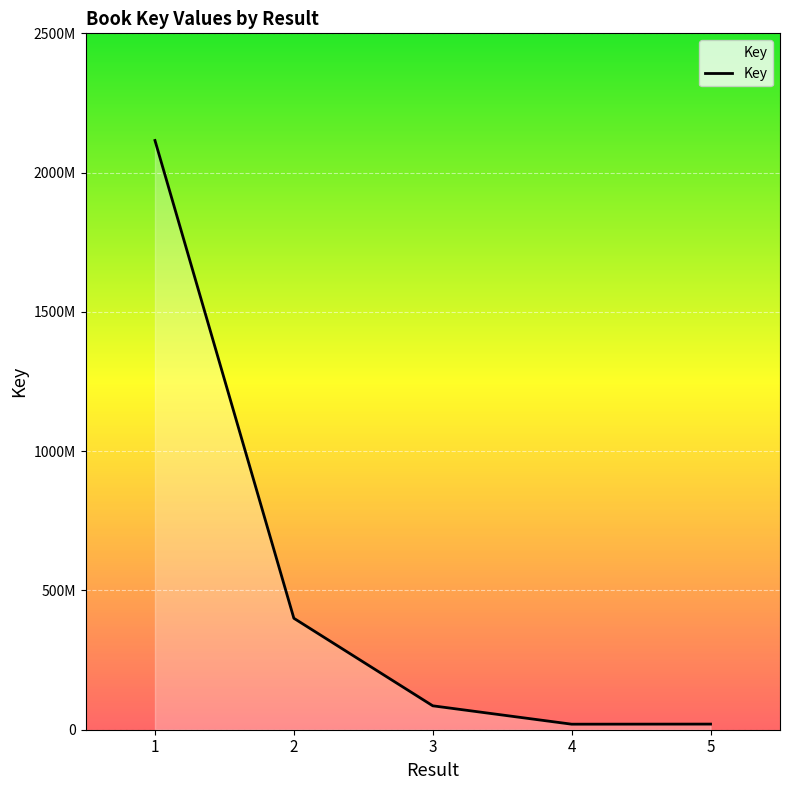

Reading right to left, extract all data points from this chart.

20177330	19861772	85845193	400090780	2115354541